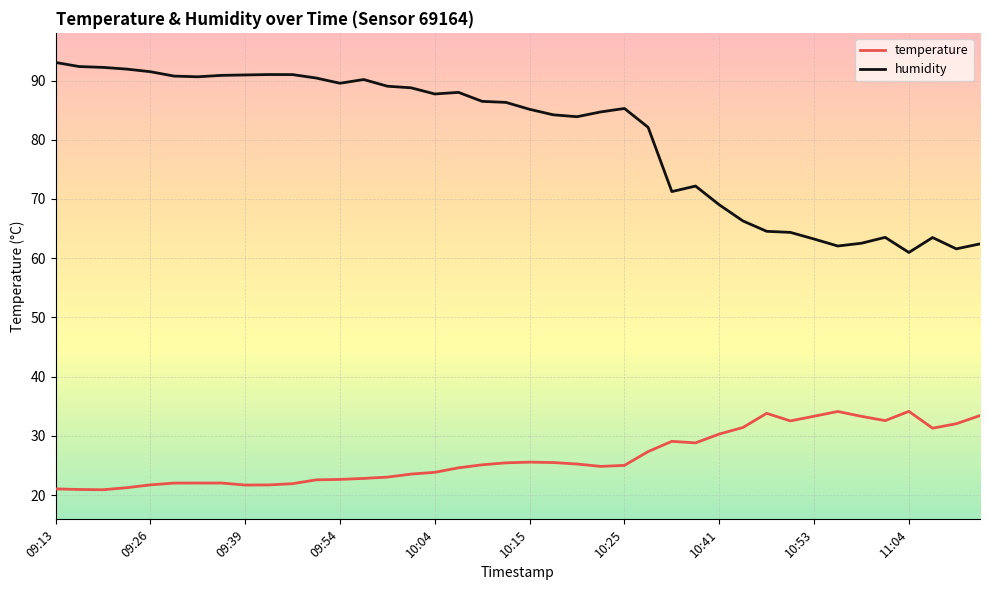

What are all the series names shown in the legend?

temperature, humidity